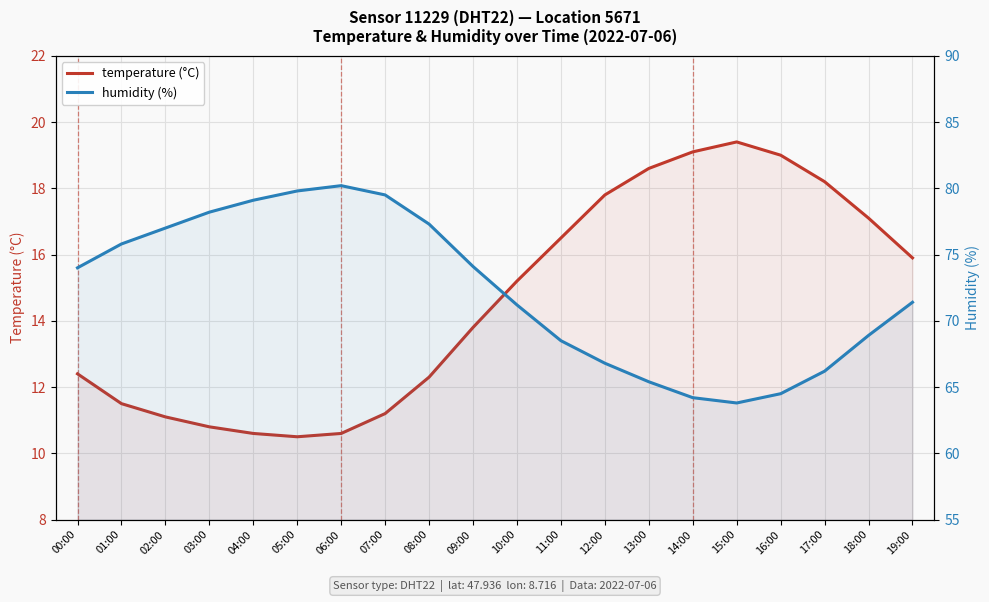

Where is the first local minimum for temperature (°C)?

05:00